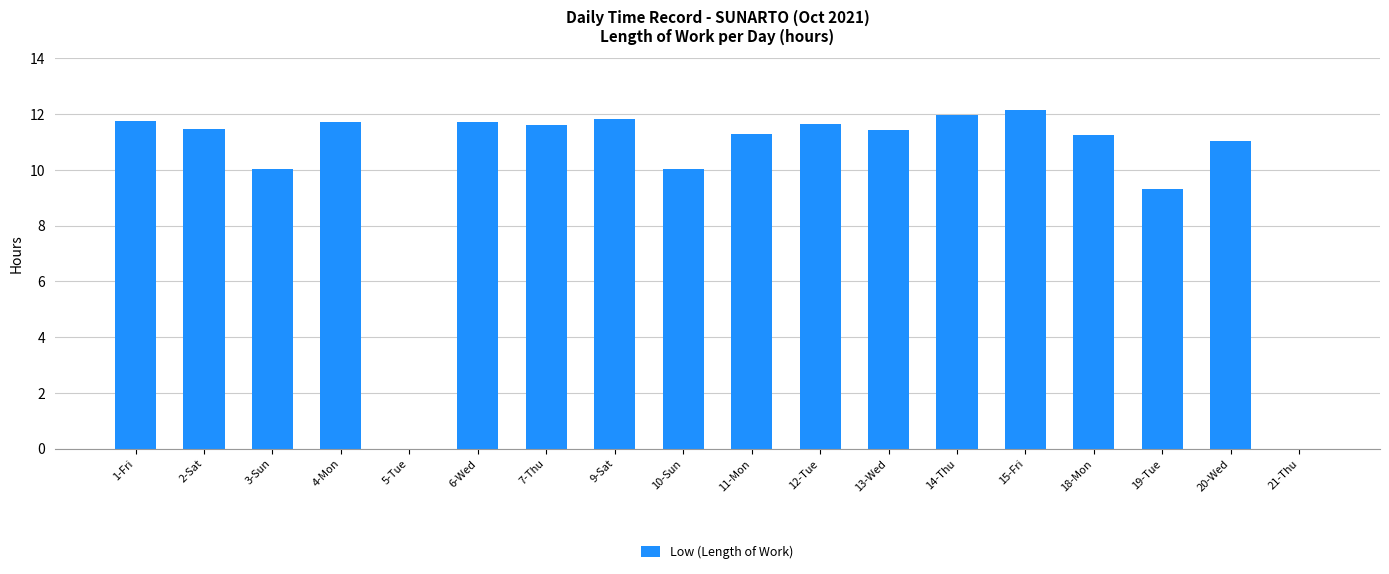

What is the sum of the values at 9-Sat and 6-Wed?

23.5